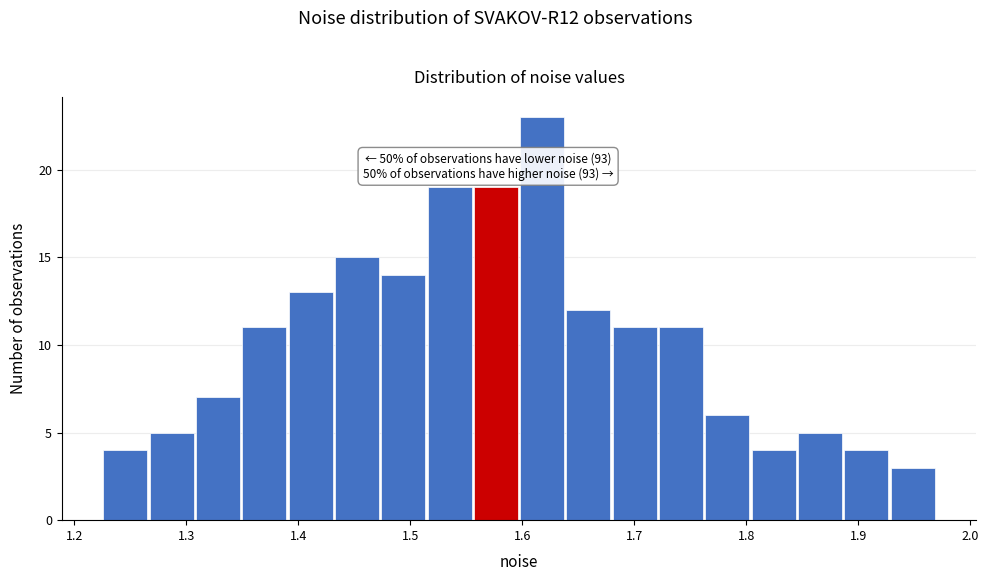

Which range on the x-axis has the tallest bar?

1.60 to 1.64